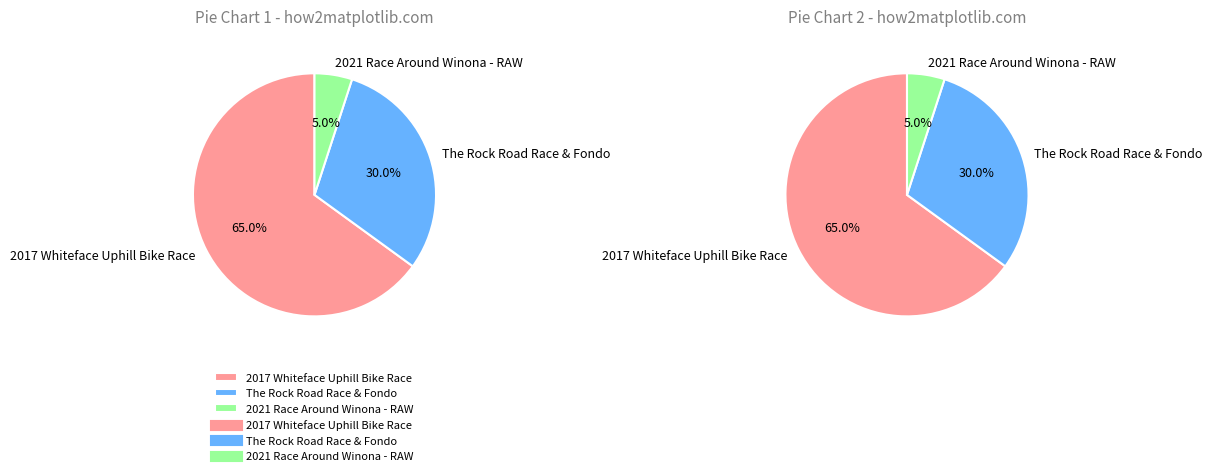

Is the sum of 2021 Race Around Winona - RAW and The Rock Road Race & Fondo greater than half?

No